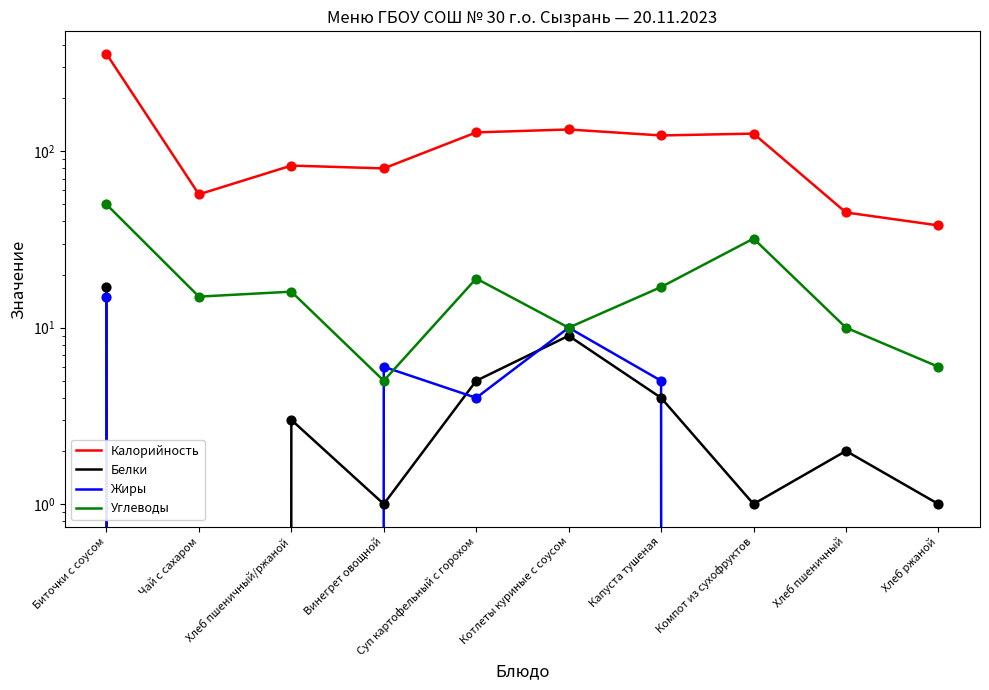

What are all the series names shown in the legend?

Калорийность, Белки, Жиры, Углеводы